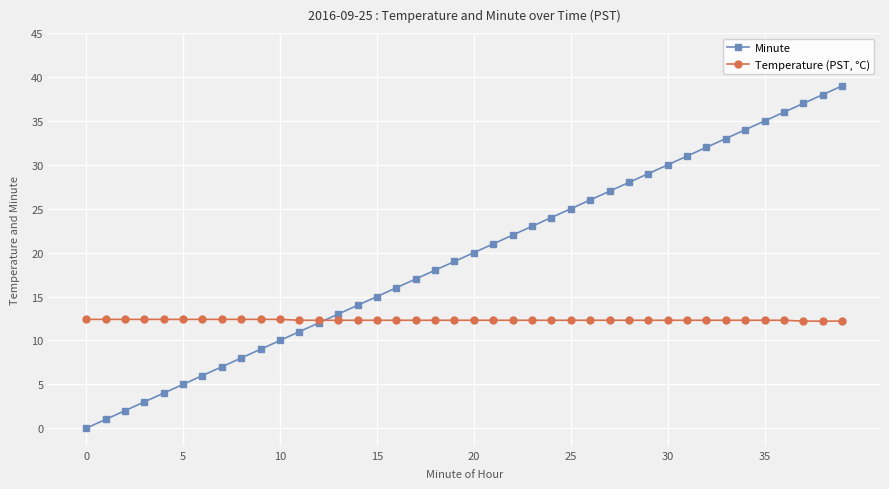

True or false: Minute has more than 0 points higher than both neighbors.

False